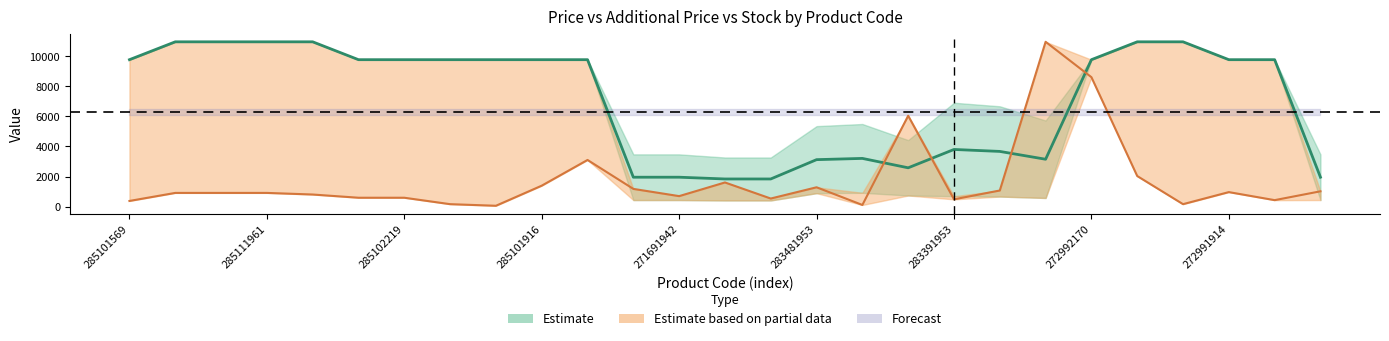

True or false: Ціна has more than 2 points higher than both neighbors.

False